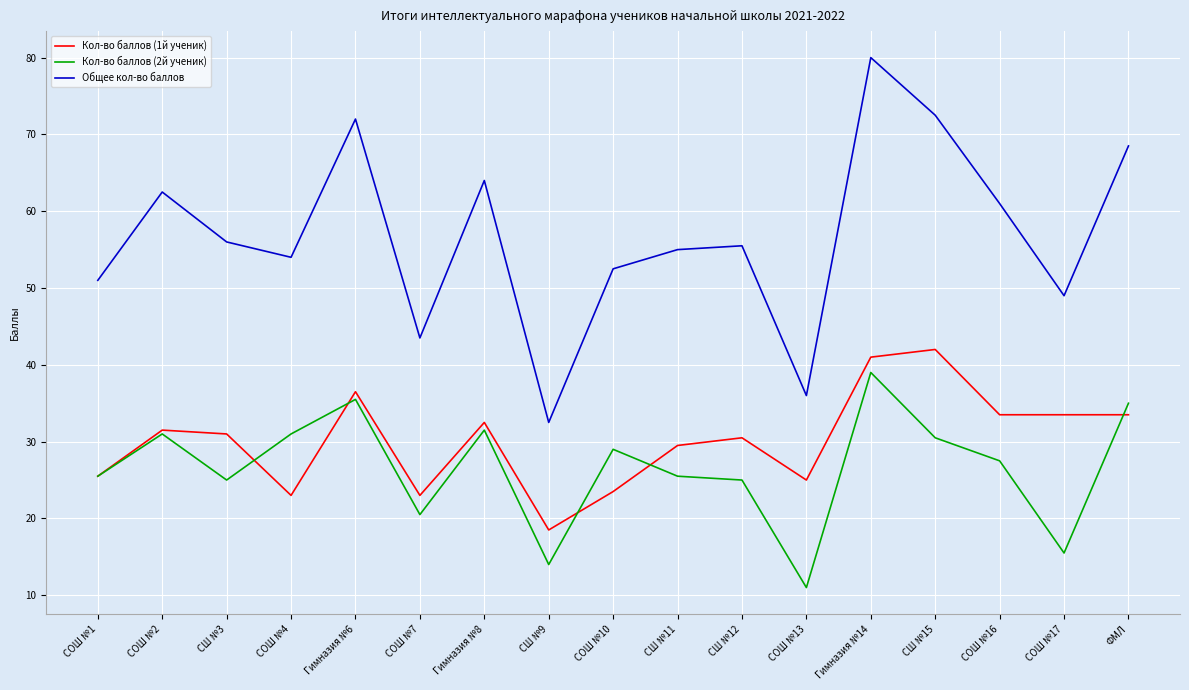

Between СОШ №2 and Гимназия №8, which series saw the biggest shift?

Общее кол-во баллов